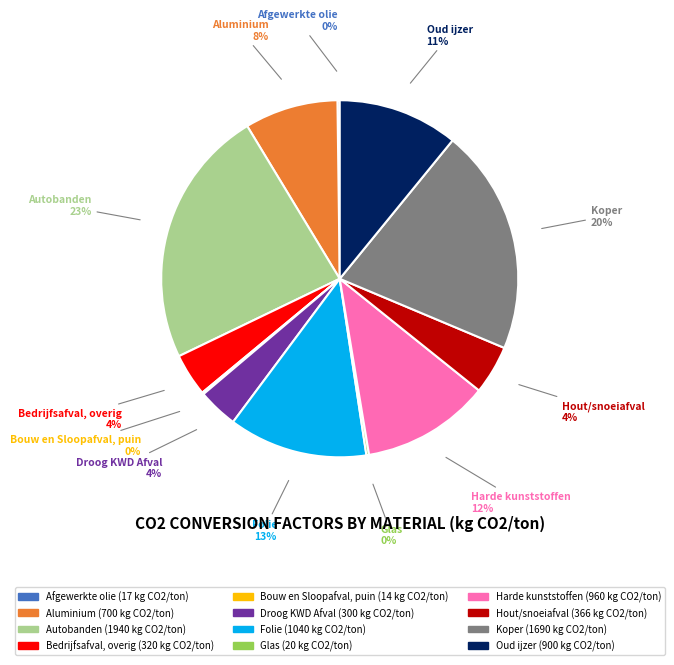

Does any single category account for the majority?

No